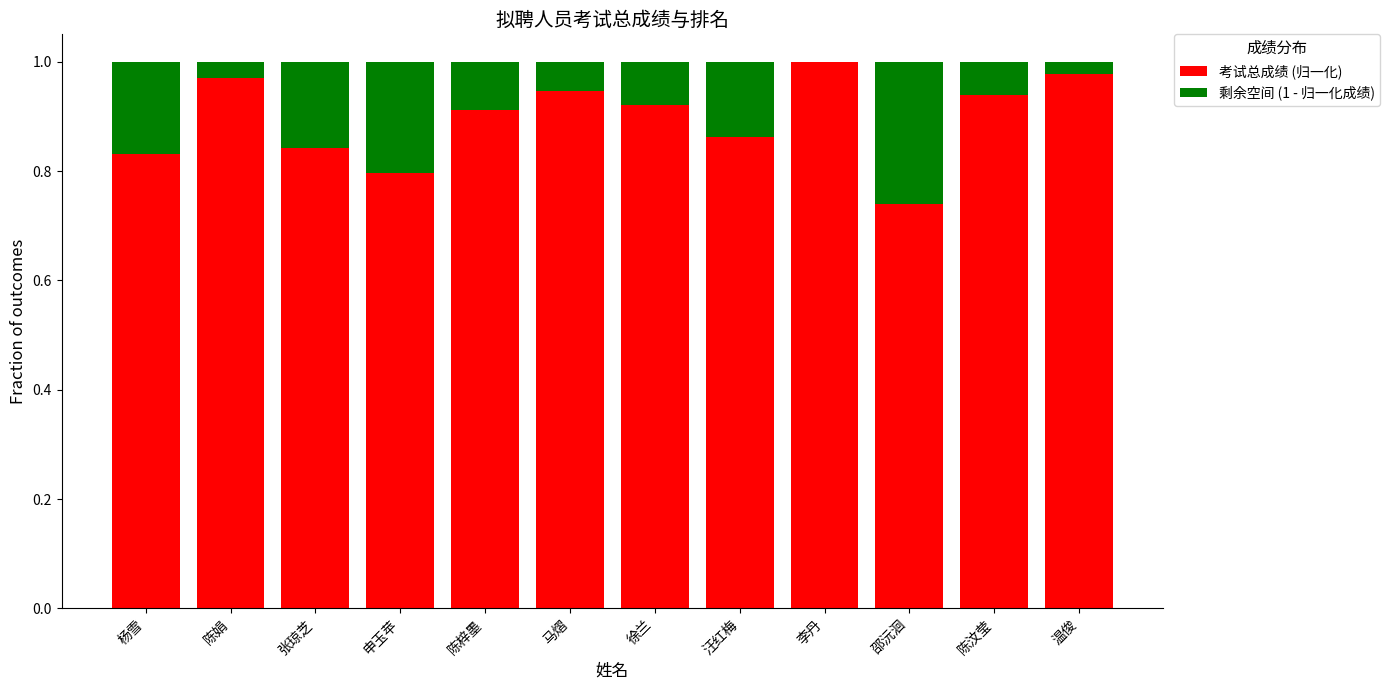

What is the sum of all 考试总成绩 (归一化) values?

10.7